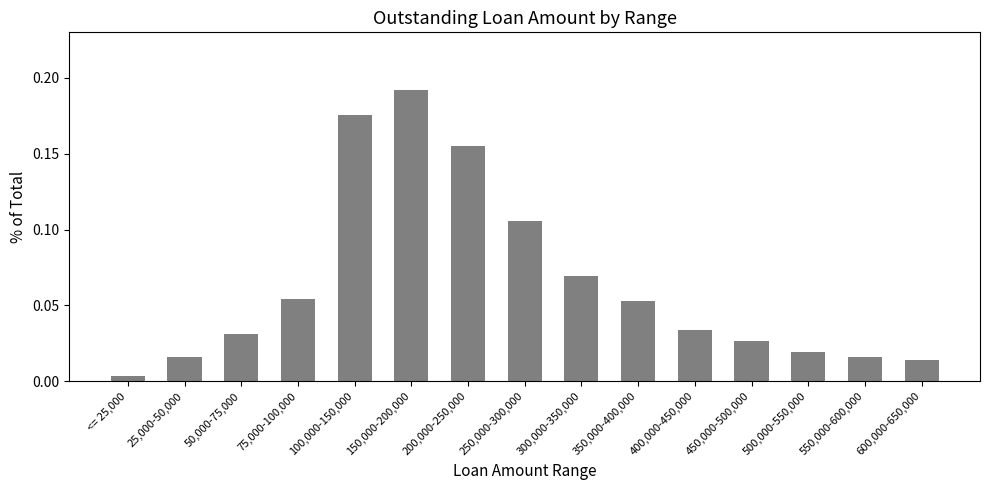

At which category does the chart reach its minimum across all series?

<= 25,000